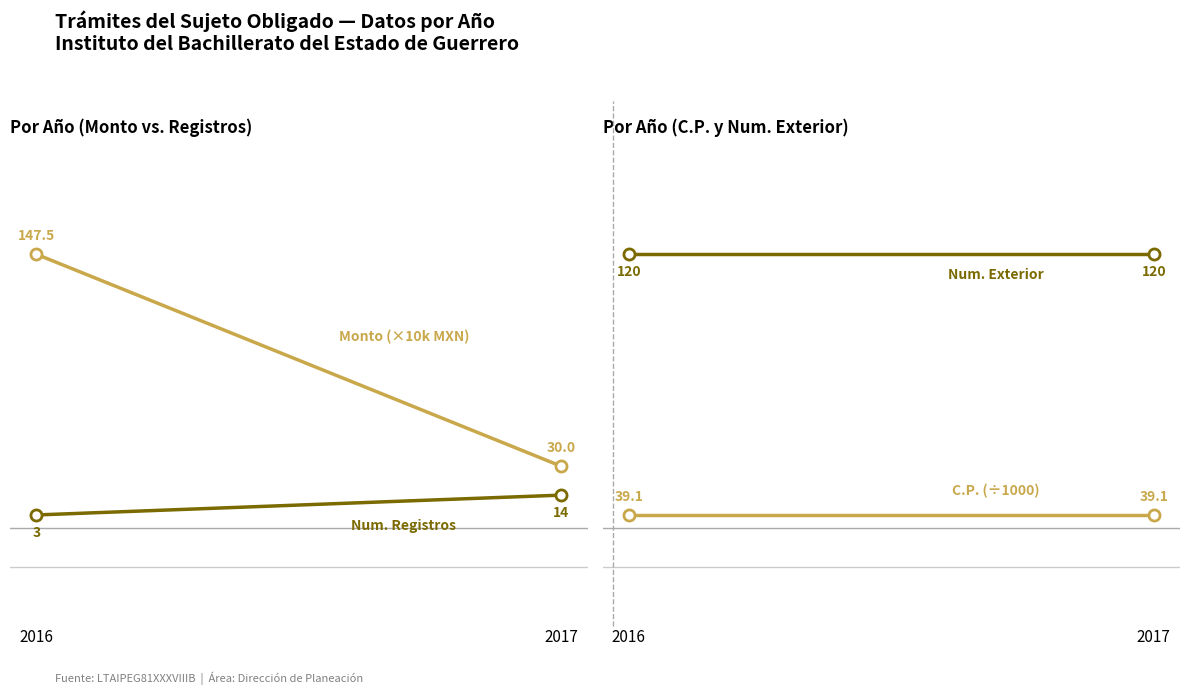

Reading left to right, what are all the values shown in this chart?

Monto (×10k MXN): 2016=147.5	2017=30.0
Num. Registros: 2016=3.0	2017=14.0
C.P. (÷1000): 2016=39.1	2017=39.1
Num. Exterior: 2016=120.0	2017=120.0